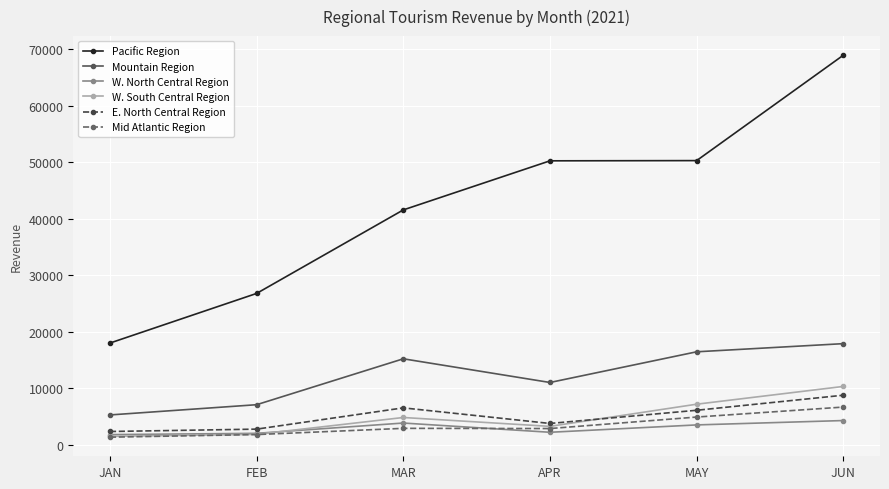

What is the difference between the Pacific Region values at JAN and MAR?

23584.6